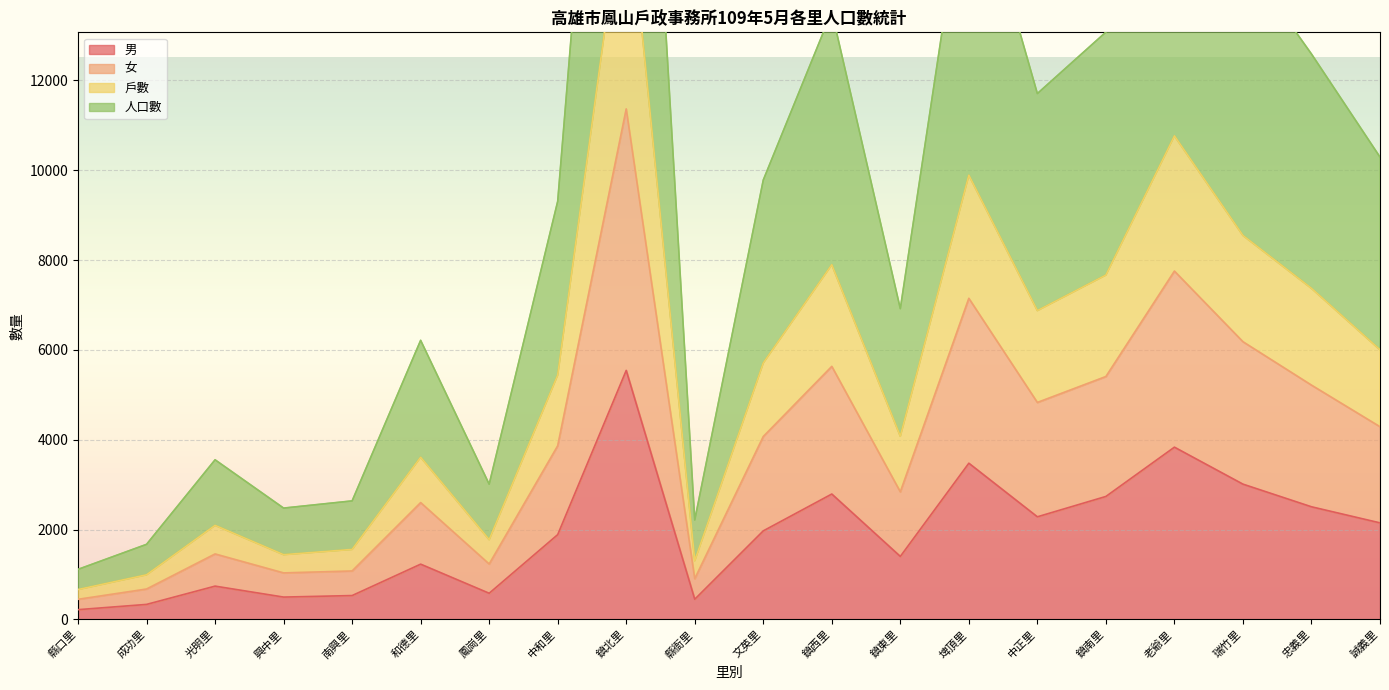

Where does the 人口數 series first go above 9782?

鎮北里